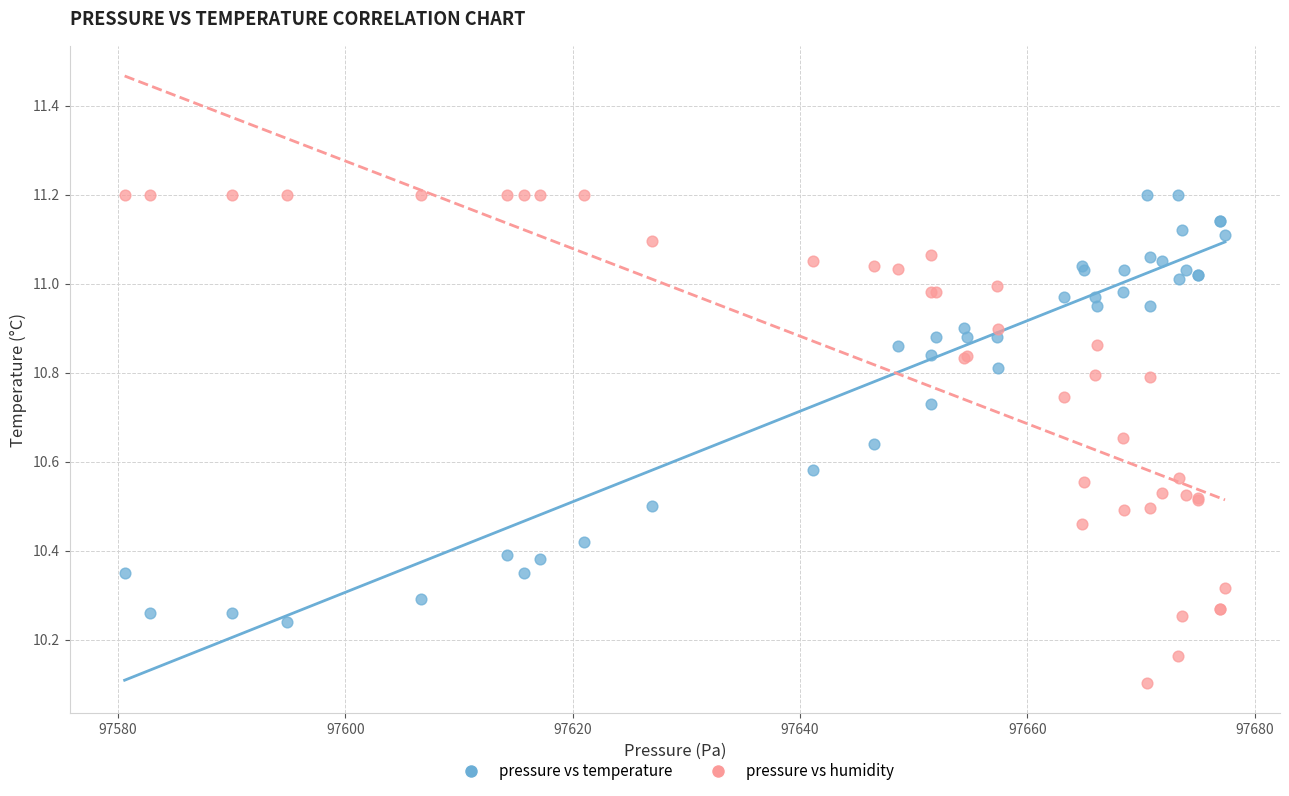

Which series has the largest Y range (max minus min)?

pressure vs humidity